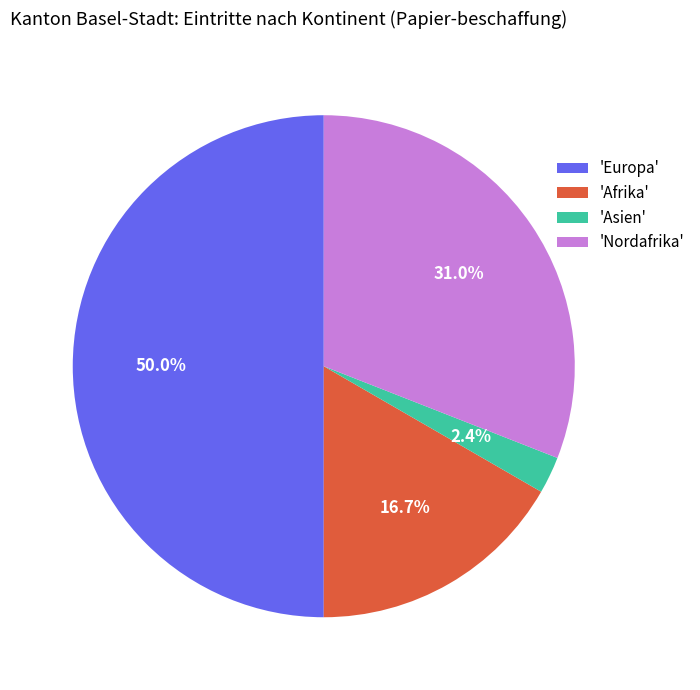

Is 'Asien' the majority of the pie?

No